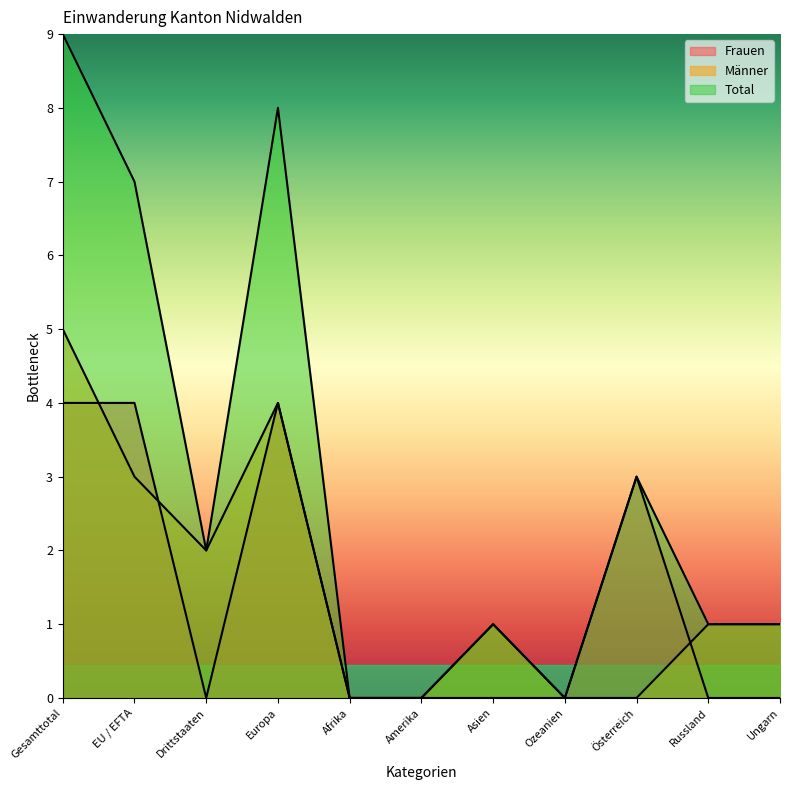

Reading left to right, list all the values displayed in this chart.

Frauen: 4	4	0	4	0	0	0	0	3	0	0
Männer: 5	3	2	4	0	0	1	0	0	1	1
Total: 9	7	2	8	0	0	1	0	3	1	1